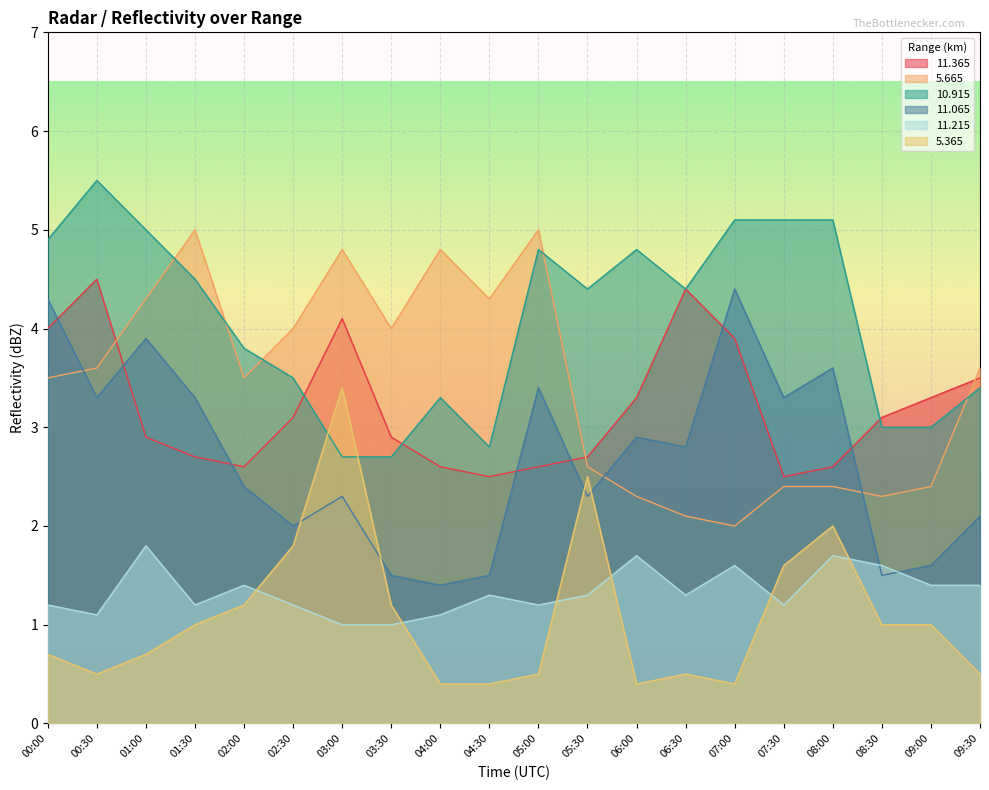

What is the sum of all   5.365 values?

21.7